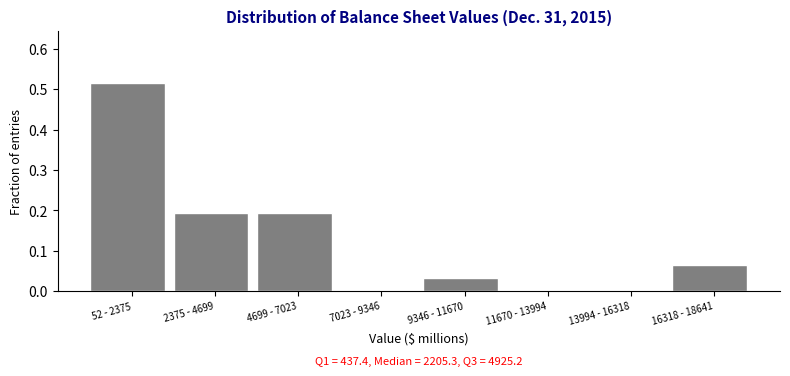

True or false: the data shows -0.4 at 13994 - 16318.

False